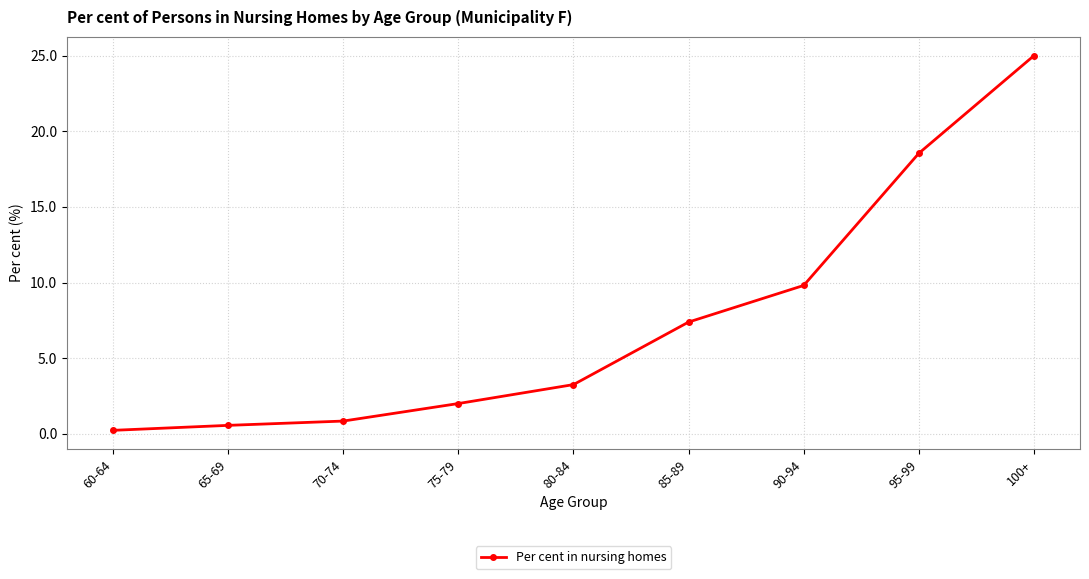

What is the value of the 5th point from the left?

3.3